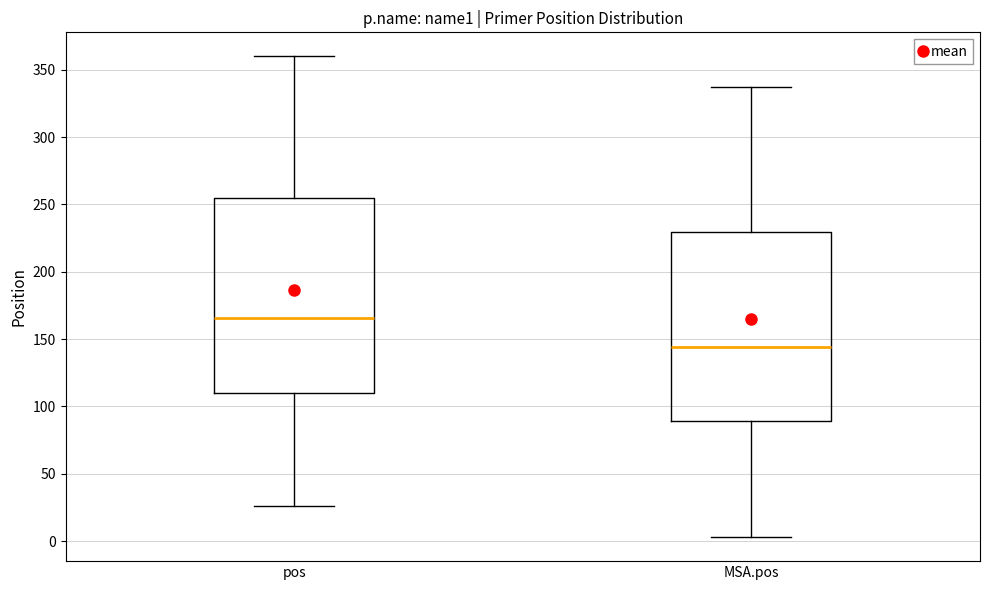

Reading left to right, read every box against the y-axis: the position of its median line, the range the box covers, and the ends of its whiskers. The values are not printed on the chart, so give them approximately, as read against the axis.

pos: median 165, box 110 to 255, whiskers 25 to 360
MSA.pos: median 145, box 90 to 230, whiskers 5 to 335